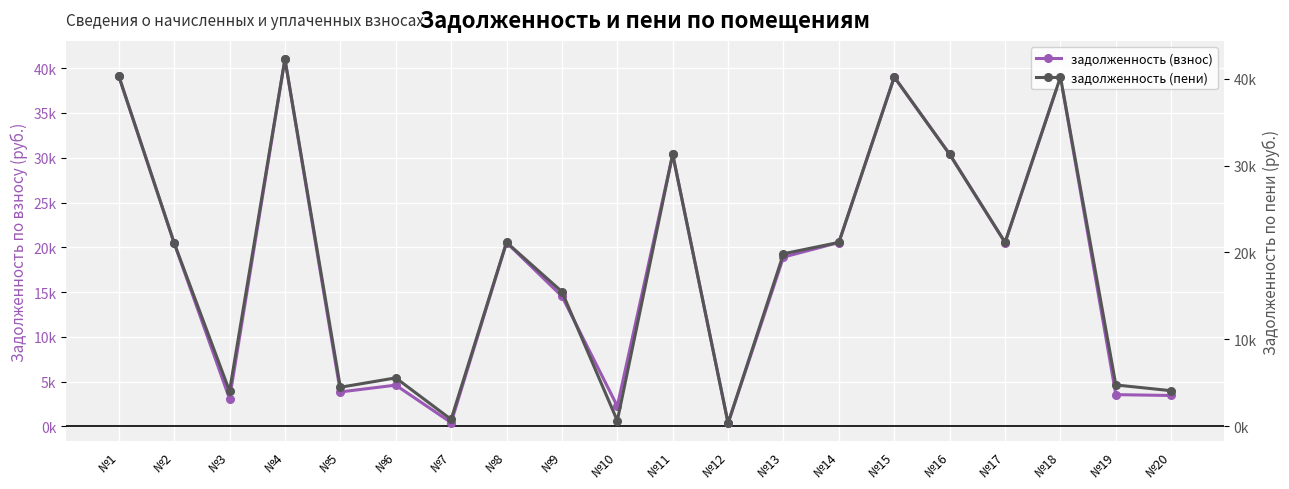

Reading right to left, what are all the values shown in this chart?

задолженность (взнос): №20=3458.6	№19=3553.5	№18=39005.4	№17=20535.5	№16=30378.0	№15=39005.4	№14=20535.5	№13=18909.4	№12=371.7	№11=30378.0	№10=2267.3	№9=14538.7	№8=20535.5	№7=432.1	№6=4614.5	№5=3855.4	№4=41010.4	№3=3098.8	№2=20474.9	№1=39127.0
задолженность (пени): №20=4087.3	№19=4747.6	№18=40199.5	№17=21164.2	№16=31308.0	№15=40199.5	№14=21164.2	№13=19852.4	№12=352.6	№11=31308.0	№10=633.6	№9=15487.3	№8=21164.2	№7=782.9	№6=5563.1	№5=4484.0	№4=42265.9	№3=4045.6	№2=21101.7	№1=40324.8